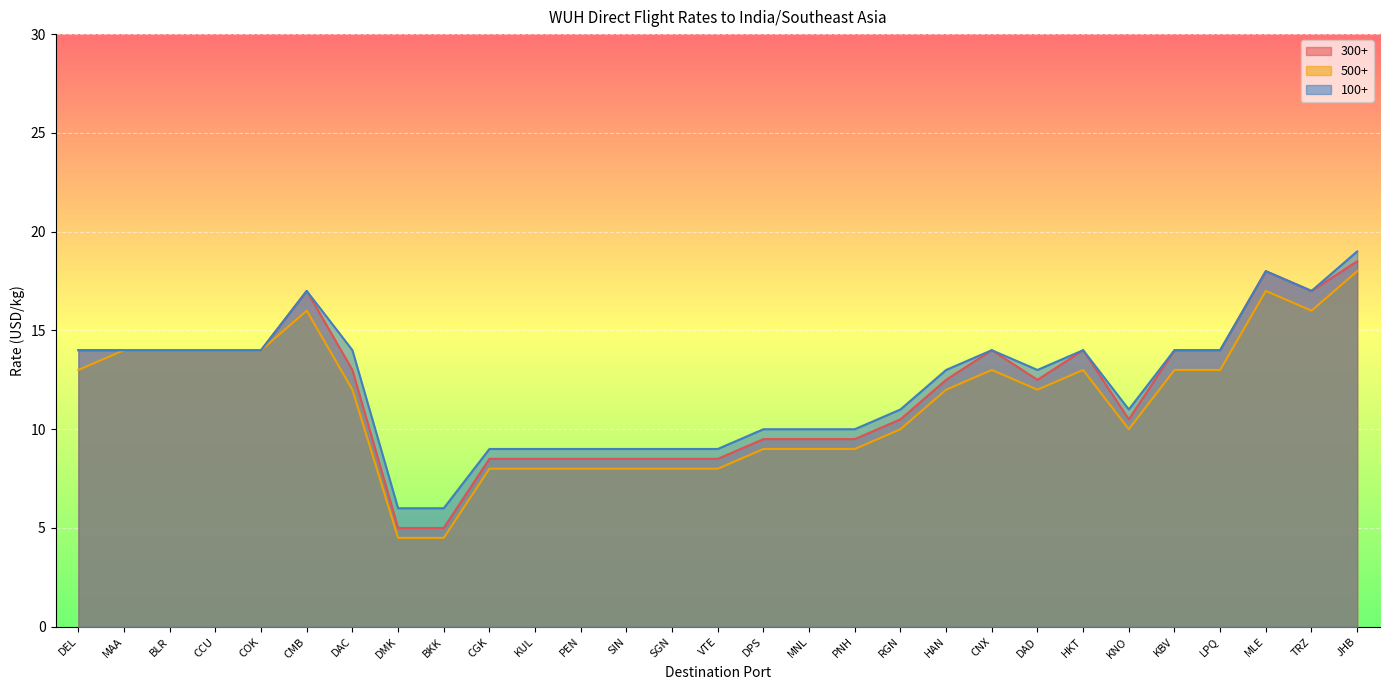

What is the label of the 5th point from the left?

COK